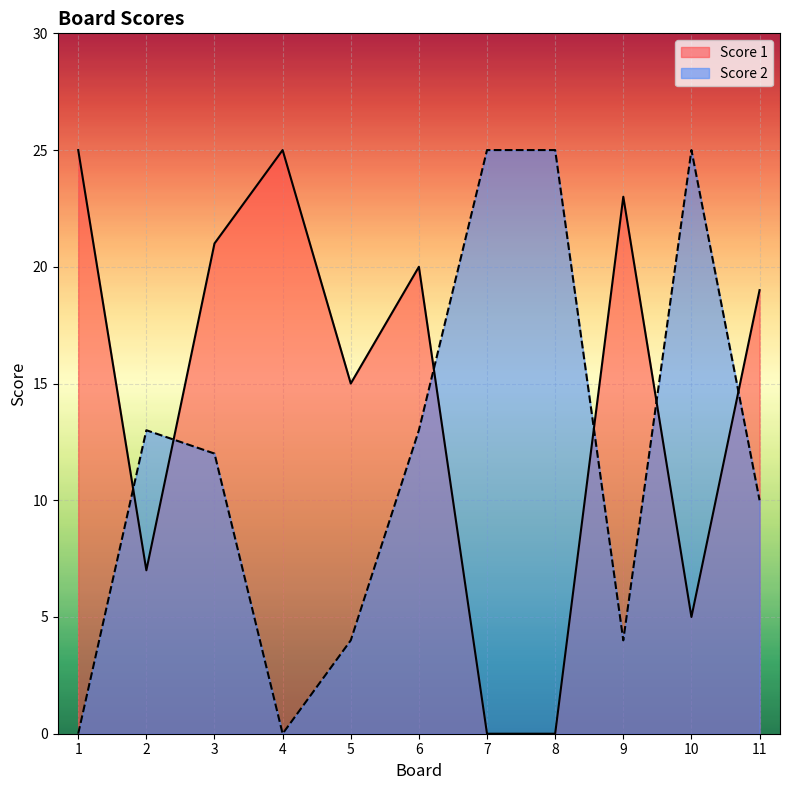

Is it true that Score 2 equals 25 at 7?

True